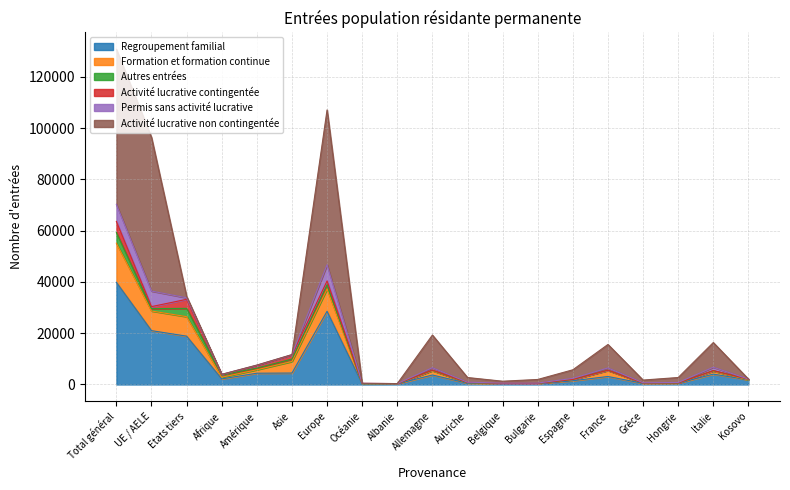

What are all the series names shown in the legend?

Regroupement familial, Formation et formation continue, Autres entrées, Activité lucrative contingentée, Permis sans activité lucrative, Activité lucrative non contingentée